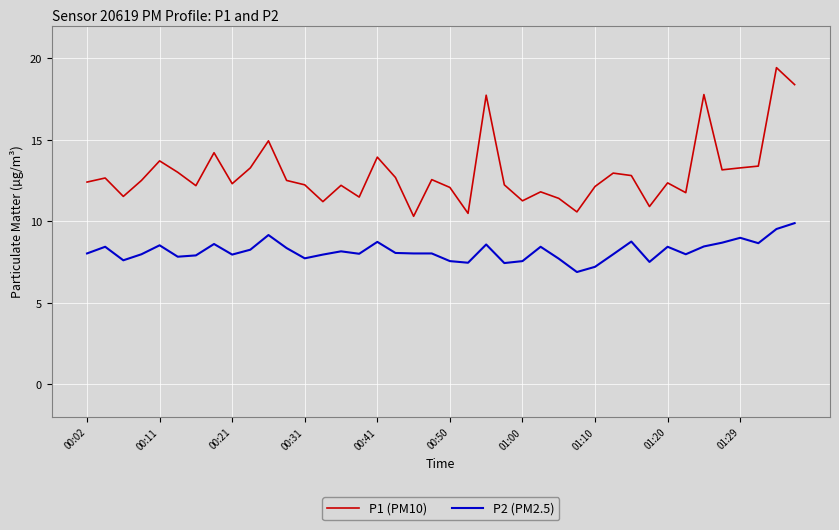

True or false: P1 (PM10) and P2 (PM2.5) intersect in this chart.

False